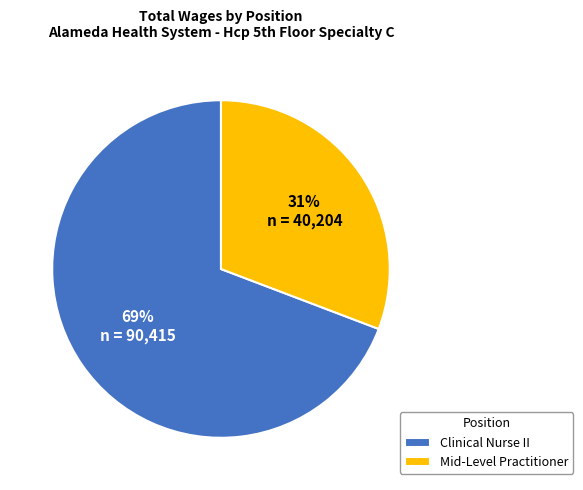

To the nearest percent, what portion does Clinical Nurse II represent?

69%